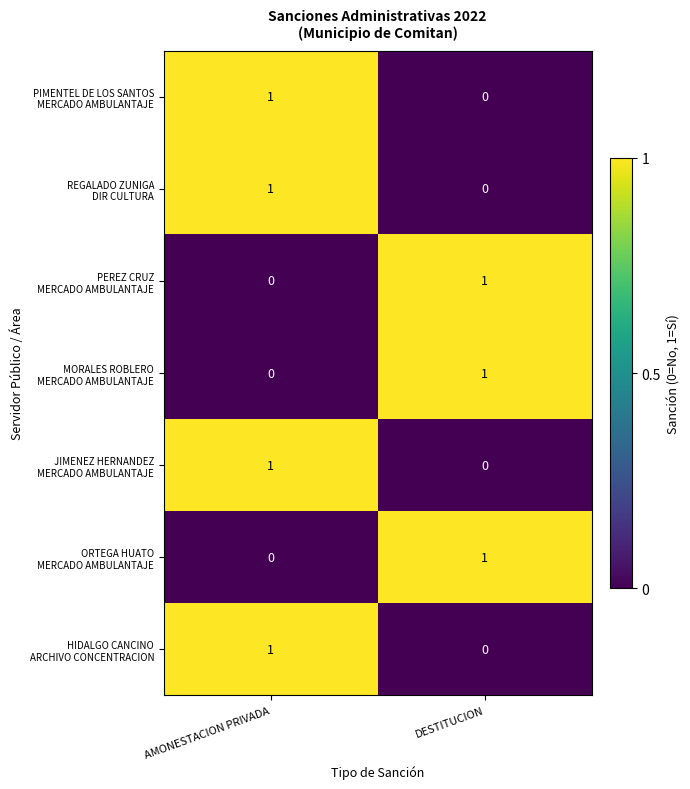

What is the total value across all series at AMONESTACION PRIVADA?

4